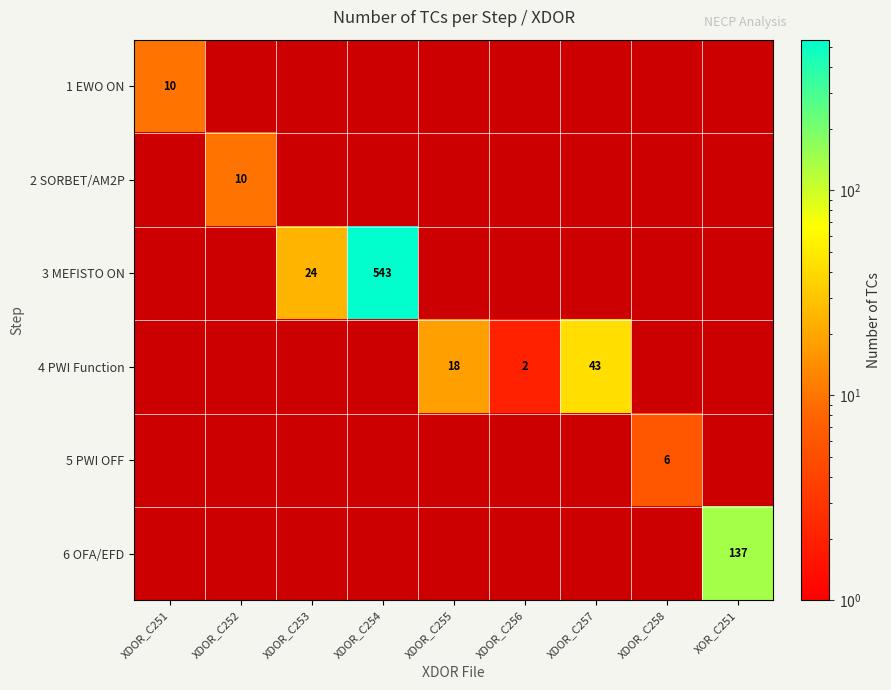

Is it true that 4 PWI Function equals 26 at XDOR_C255?

False